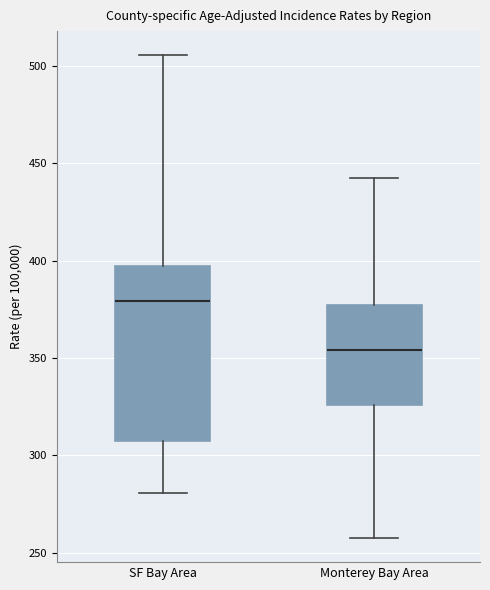

Reading left to right, read every box against the y-axis: the position of its median line, the range the box covers, and the ends of its whiskers. The values are not printed on the chart, so give them approximately, as read against the axis.

SF Bay Area: median 380, box 305 to 395, whiskers 280 to 505
Monterey Bay Area: median 355, box 325 to 375, whiskers 255 to 445